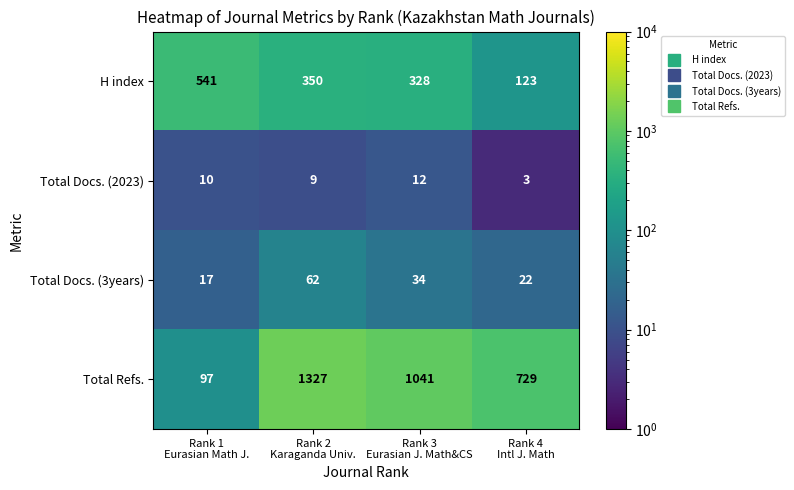

What is the average value of the Total Docs. (3years) series?

34